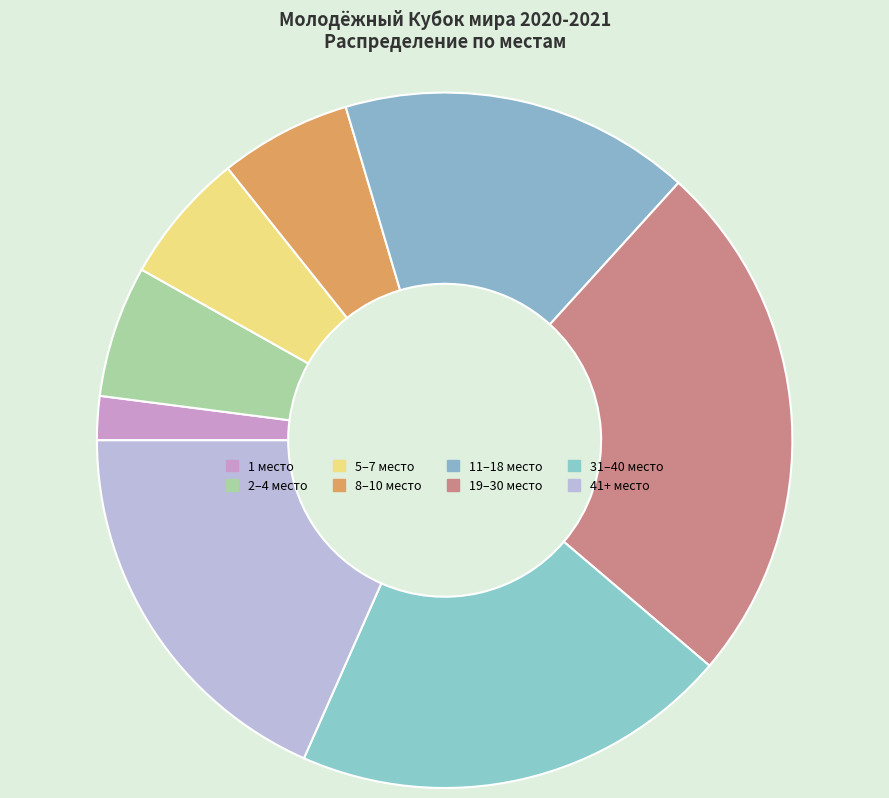

How many slices are in this pie chart?

8